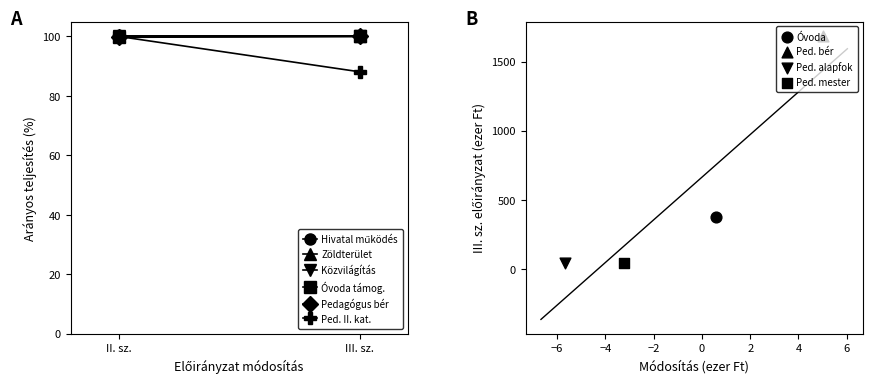

What are all the series names shown in the legend?

Hivatal működés, Zöldterület, Közvilágítás, Óvoda támog., Pedagógus bér, Ped. II. kat.